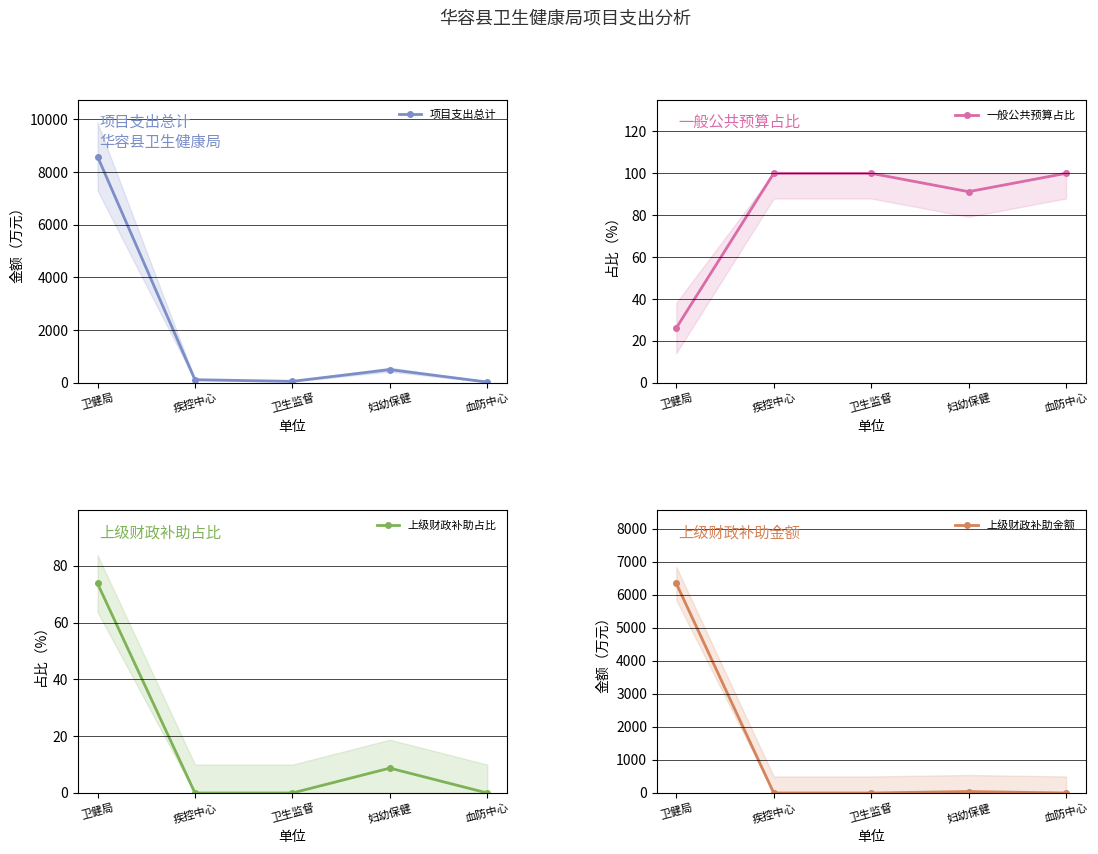

How many interior local valleys does the 一般公共预算占比 series have?

1